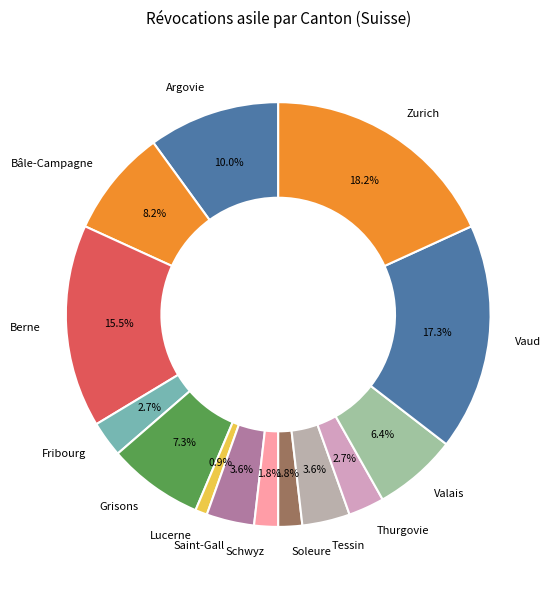

How much of the chart is everything except Lucerne?

99.1%